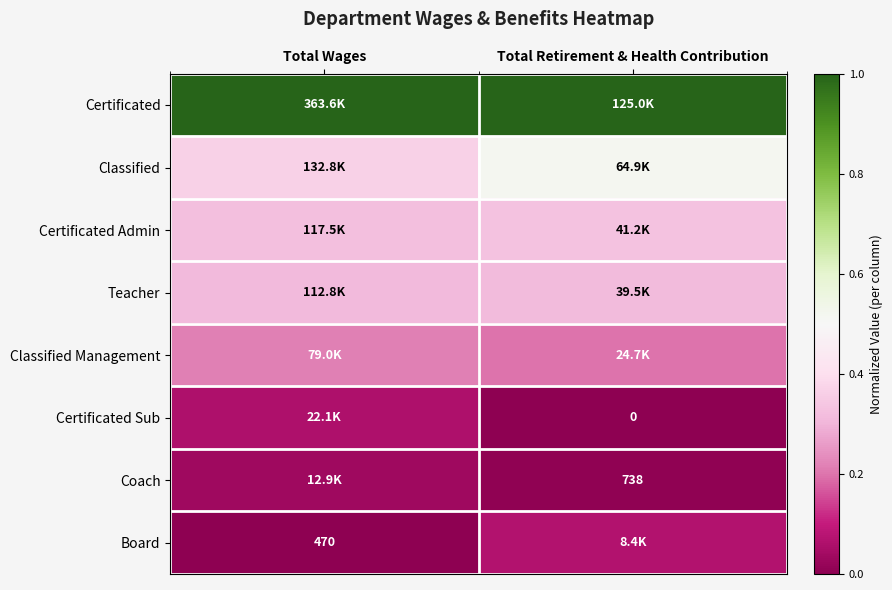

Between Total Wages and Total Retirement & Health Contribution, which is larger?

Total Wages